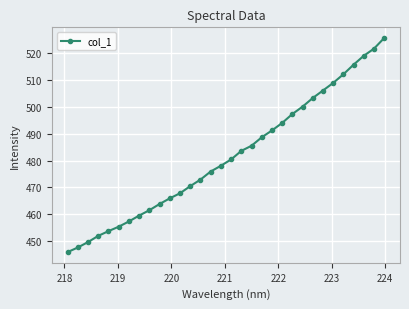

True or false: there are more than 2 points higher than both neighbors.

False